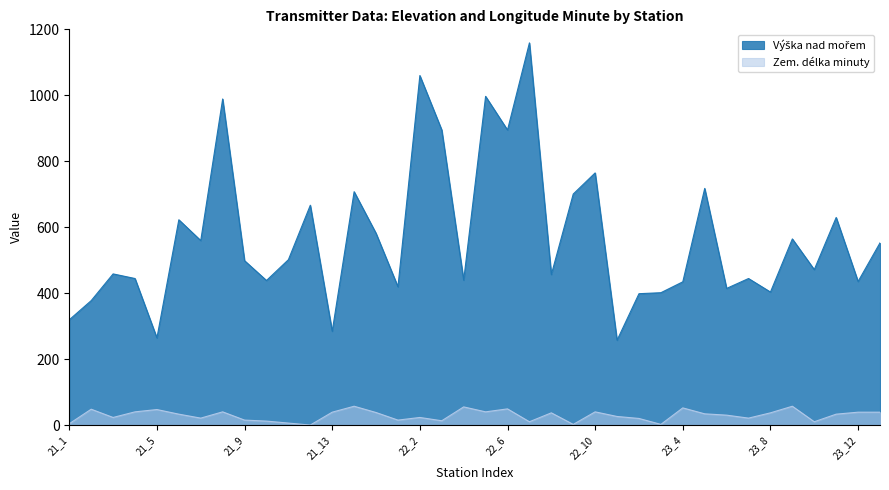

Count the number of categories in the chart.

38